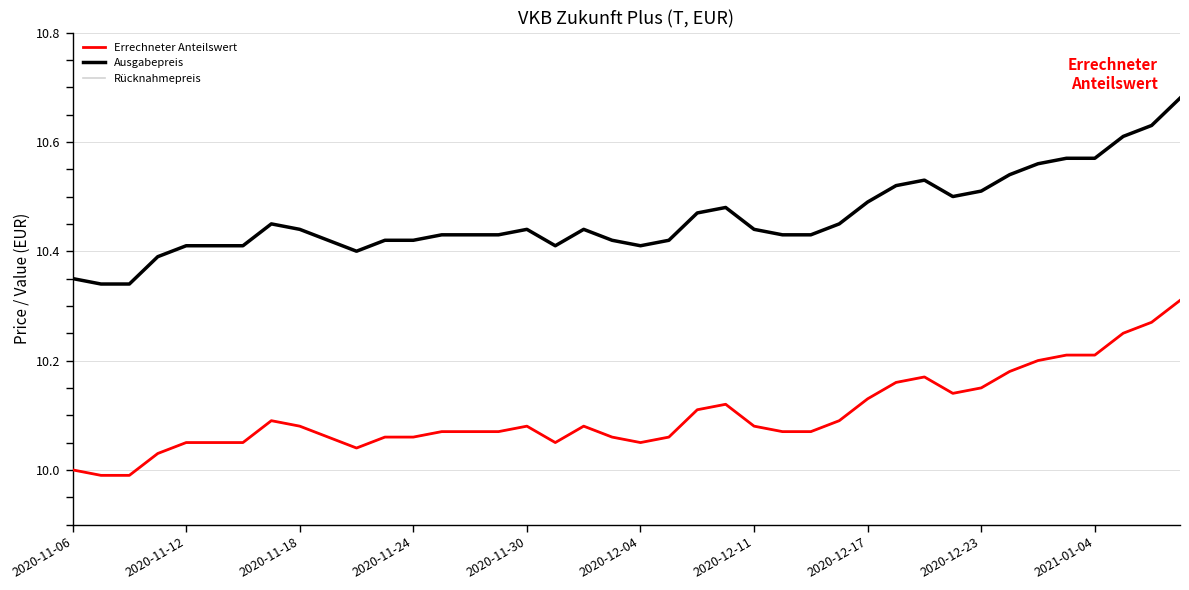

Does the chart have visible grid lines?

Yes